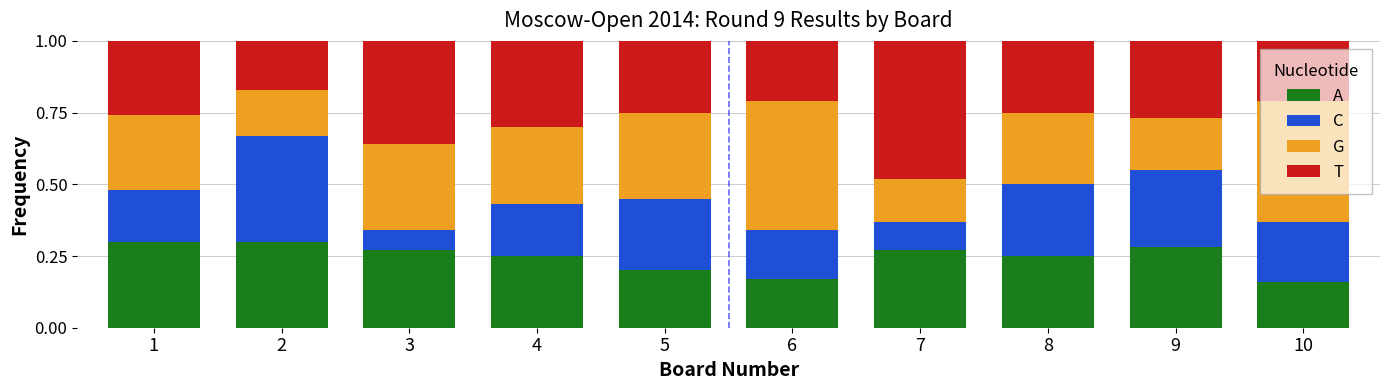

What is the total value across all series at 2?

1.0